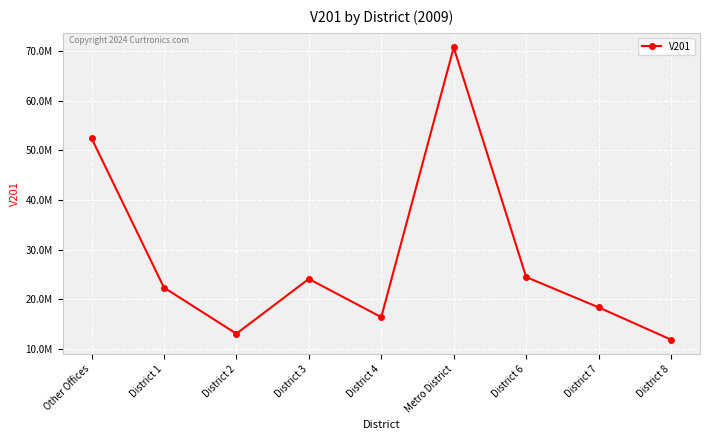

How many lines are shown in the chart?

1